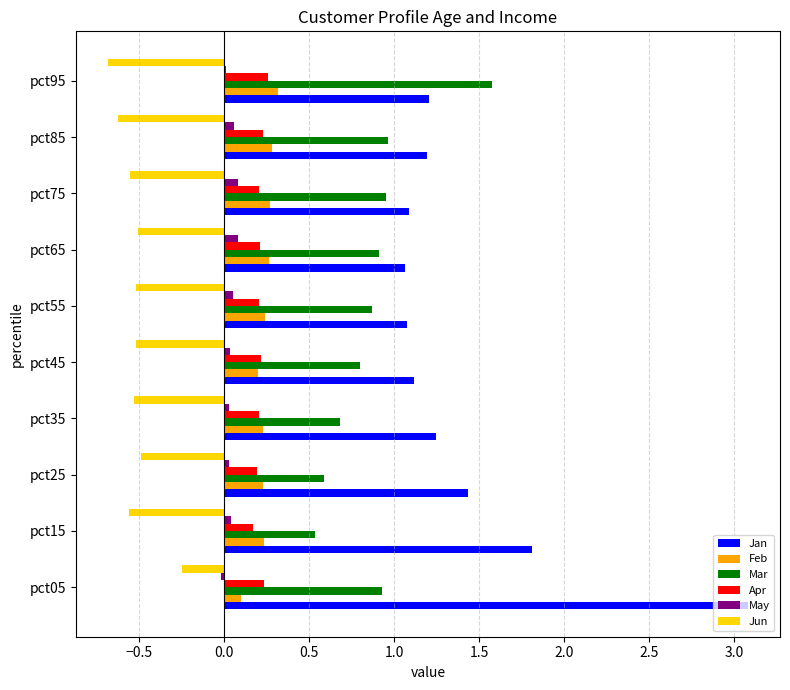

At which category is the sum across all series the highest?

pct05